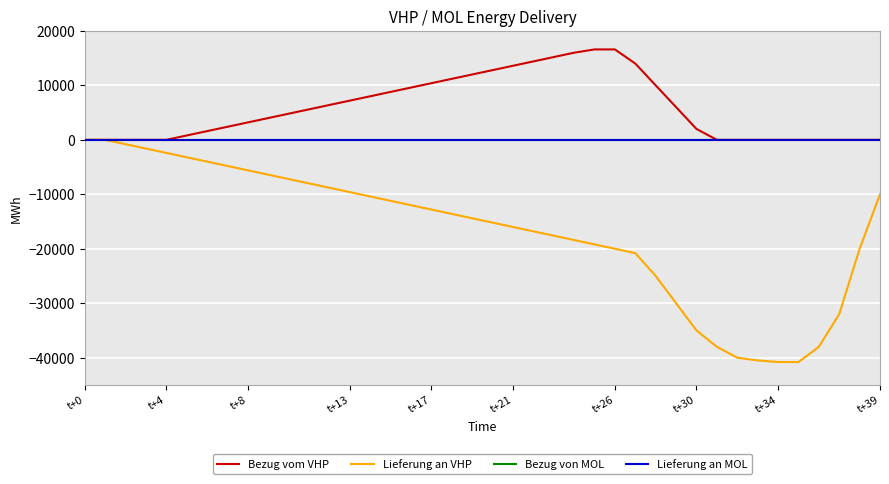

Which series has the largest total across all categories?

Bezug vom VHP